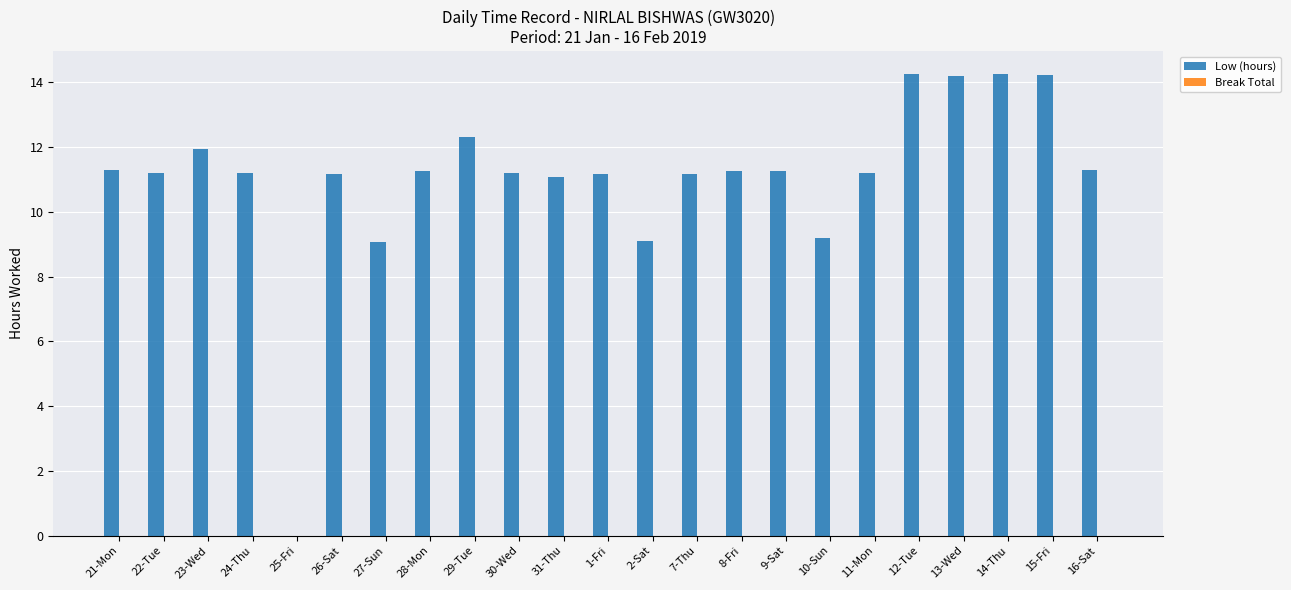

What is the approximate value at 2-Sat?

9.1